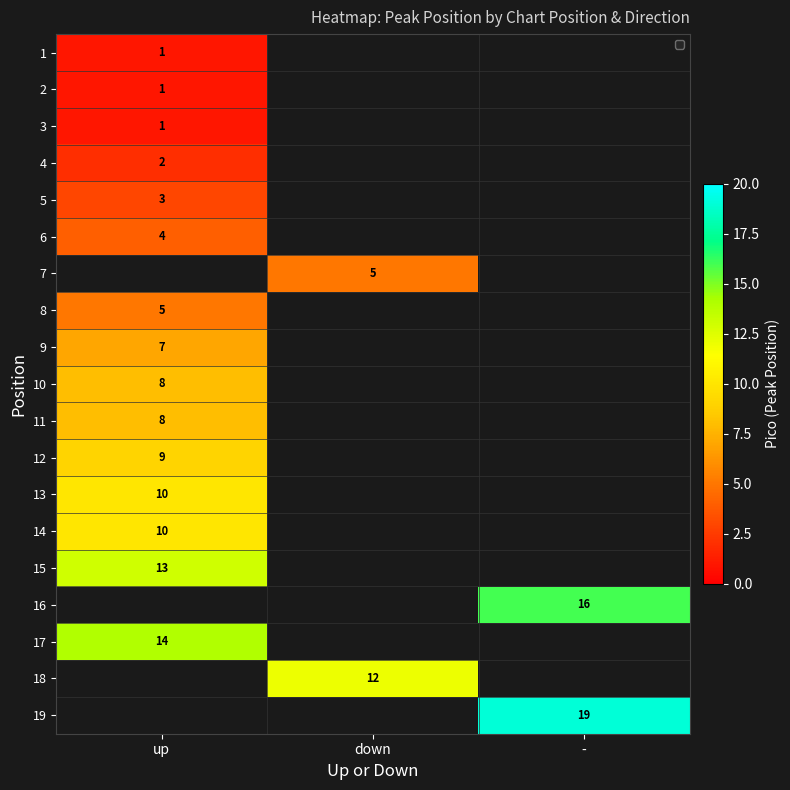

Is it true that 15 equals 13 at up?

True